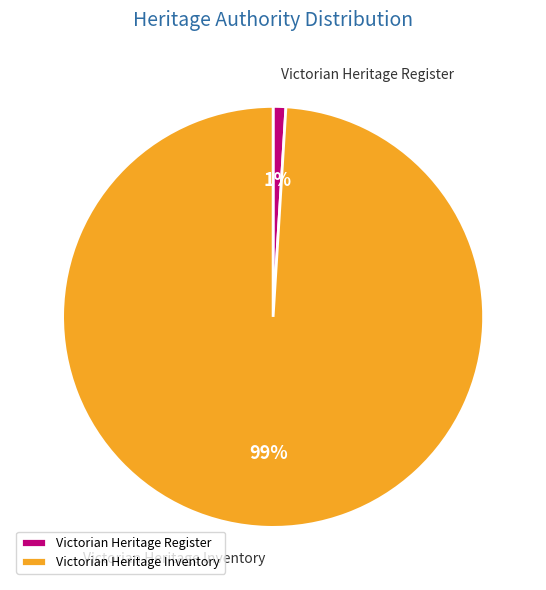

How many slices are in this pie chart?

2